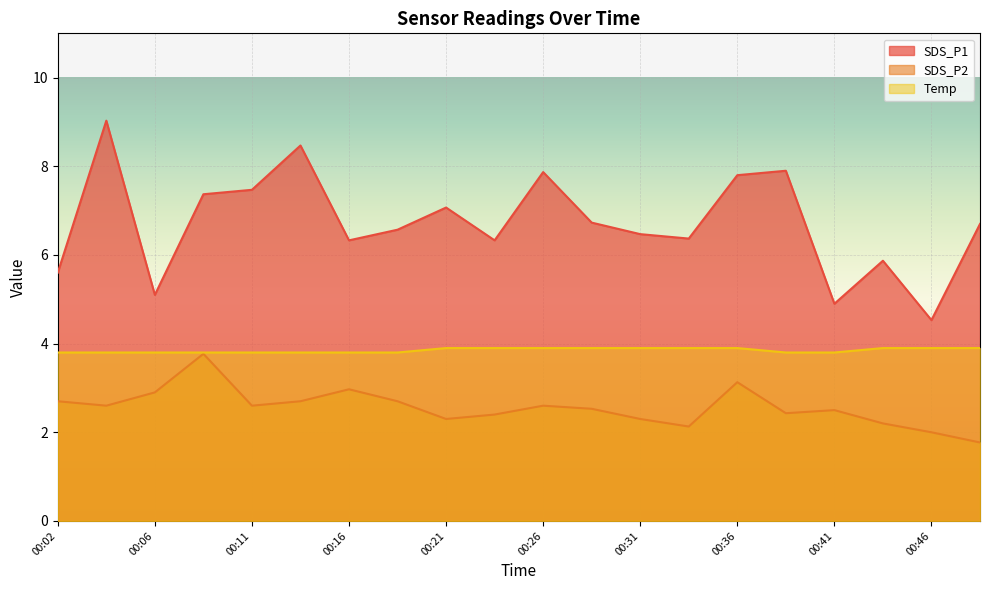

Which has a higher value, 00:33 or 00:04?

00:04